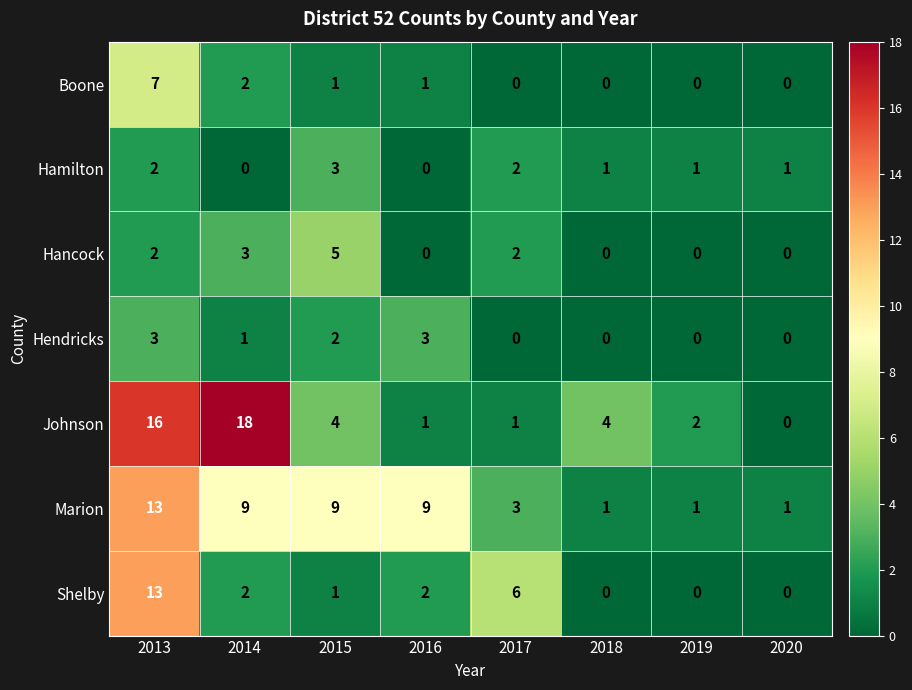

How many Boone values are between 0 and 2?

7